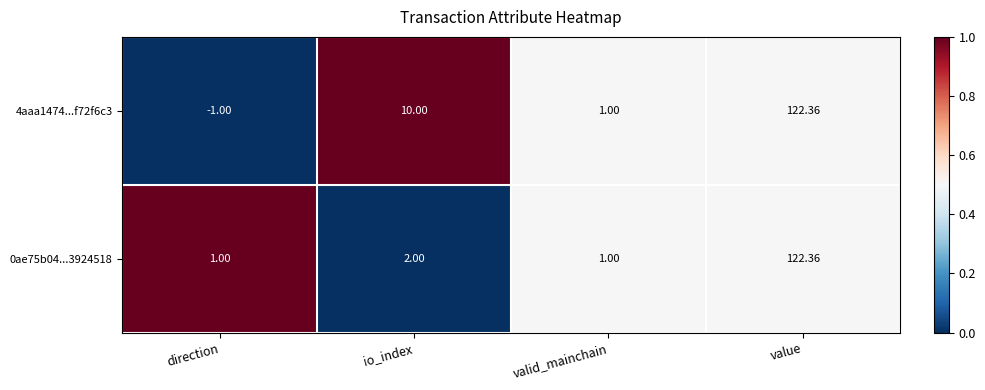

At which label is 4aaa1474...f72f6c3 closest to 60?

io_index